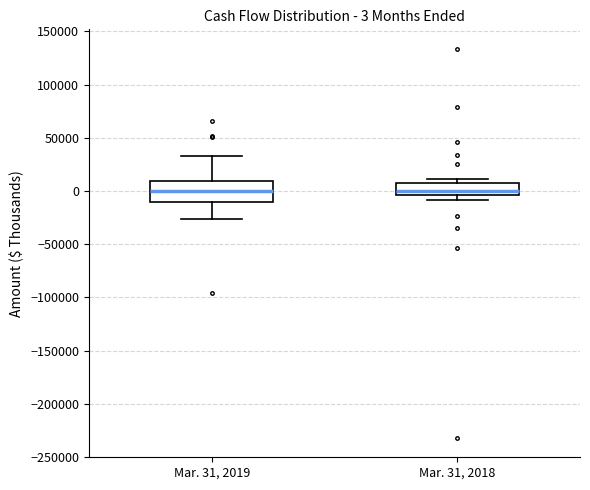

Comparing the boxes themselves (not the whiskers), which one is the tallest?

Mar. 31, 2019